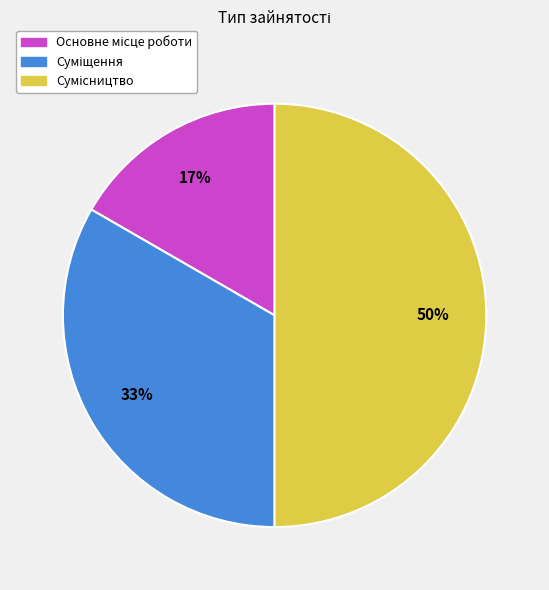

To the nearest percent, what is the average slice percentage?

33%